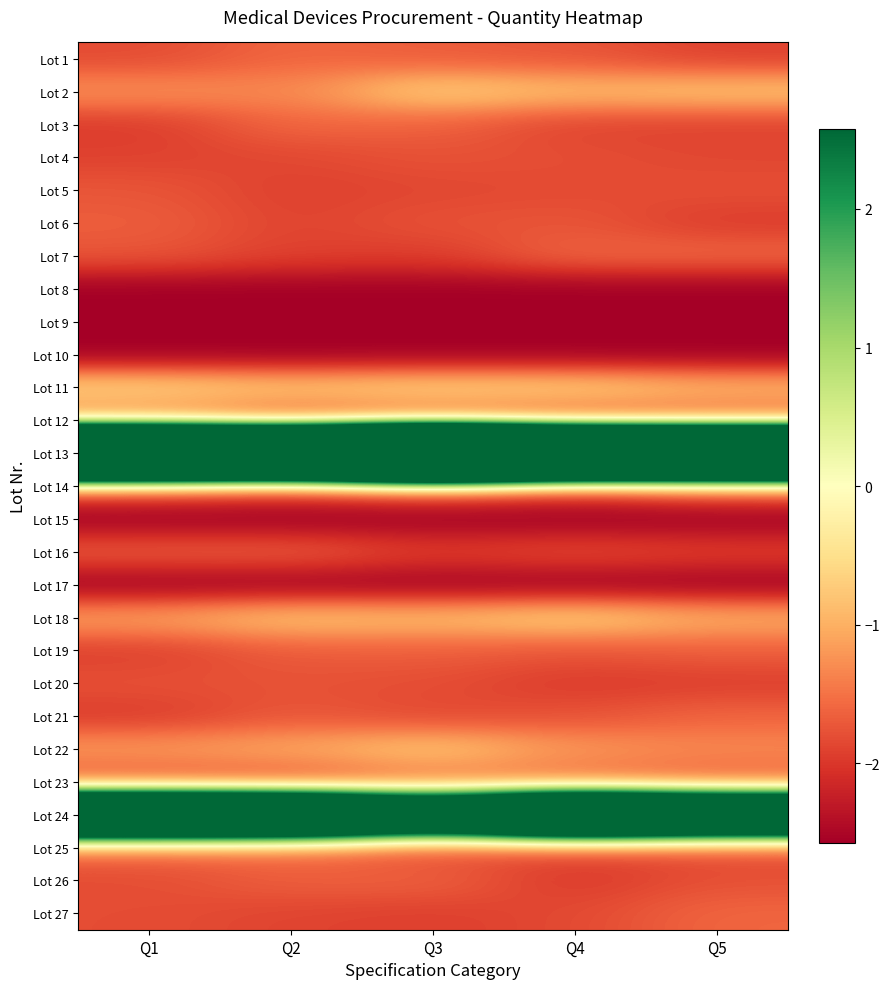

At how many categories does at least one series exceed 21?

3